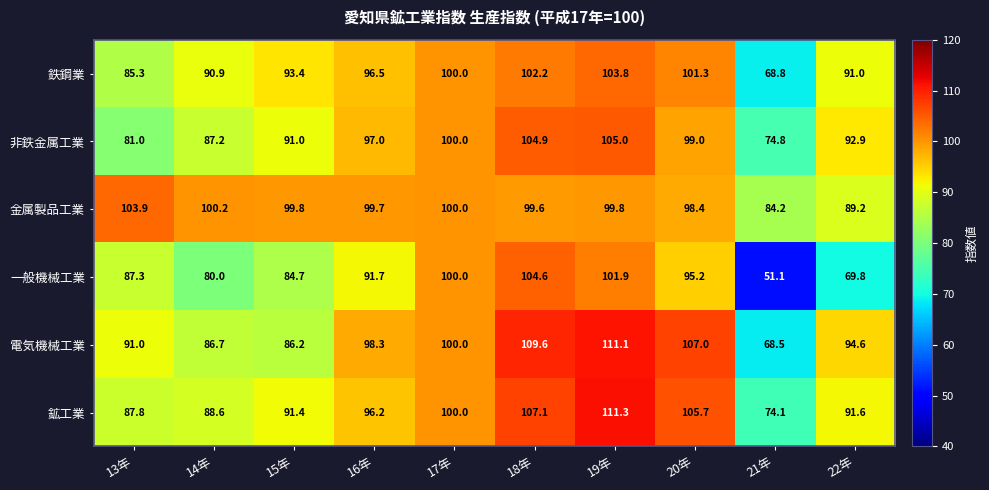

Where is 電気機械工業 nearest to the value 89?

13年